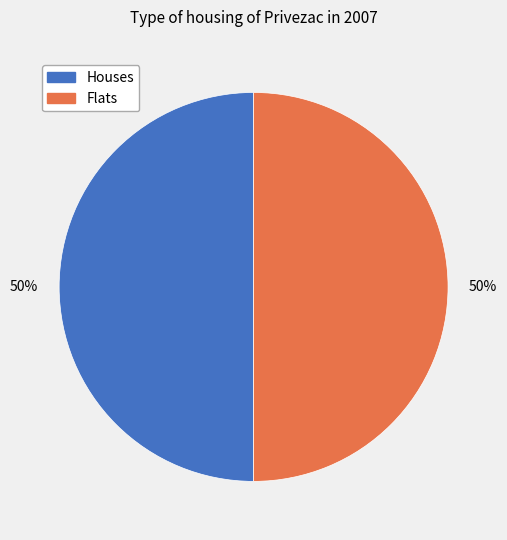

To the nearest percent, what is the average slice percentage?

50%